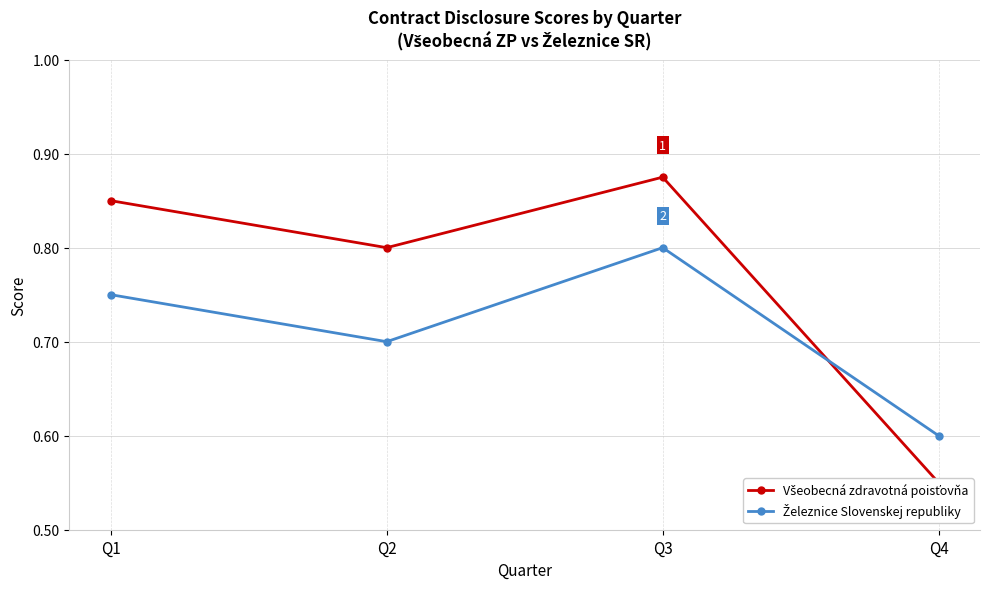

At which category is the sum across all series the highest?

Q3